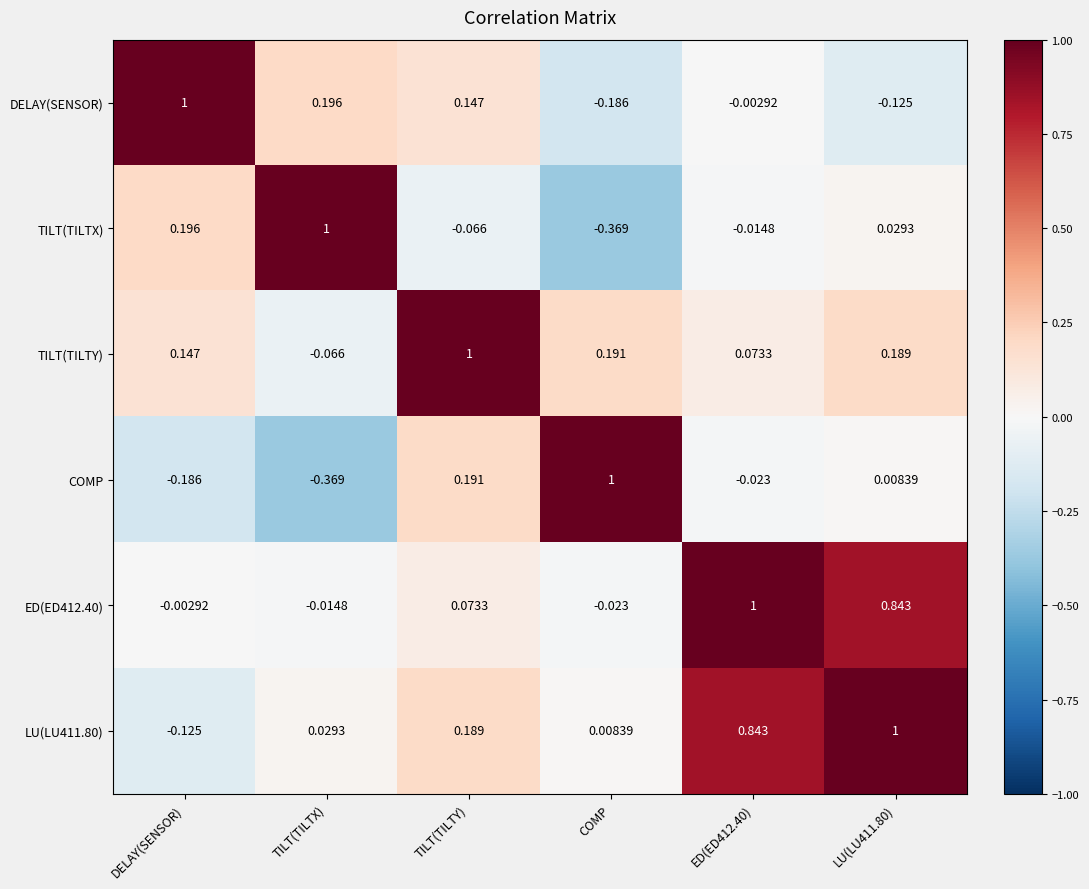

How many distinct data groups are displayed?

6